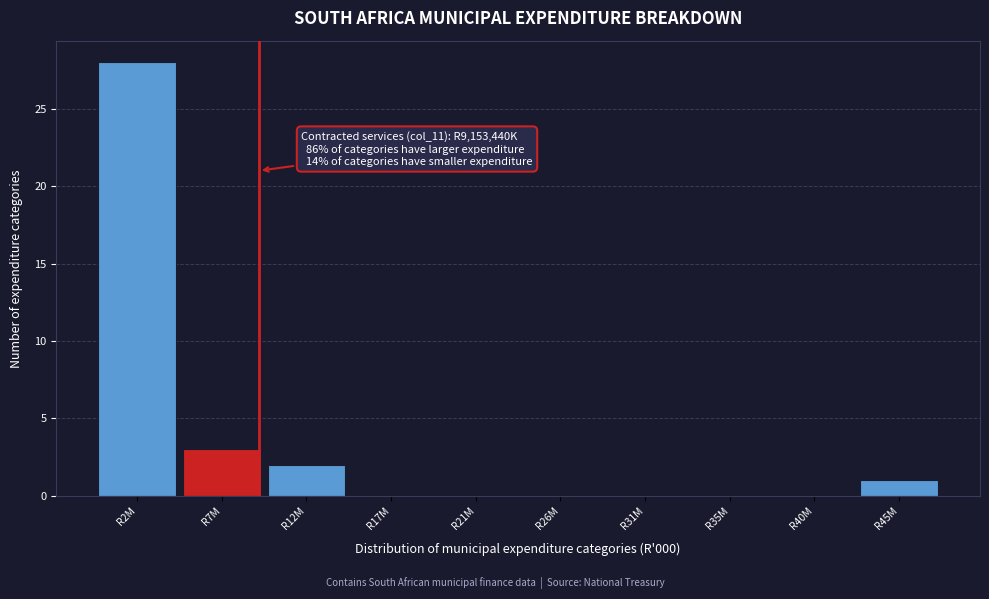

Reading left to right, what are all the values shown in this chart?

R2M=28	R7M=3	R12M=2	R17M=0	R21M=0	R26M=0	R31M=0	R35M=0	R40M=0	R45M=1